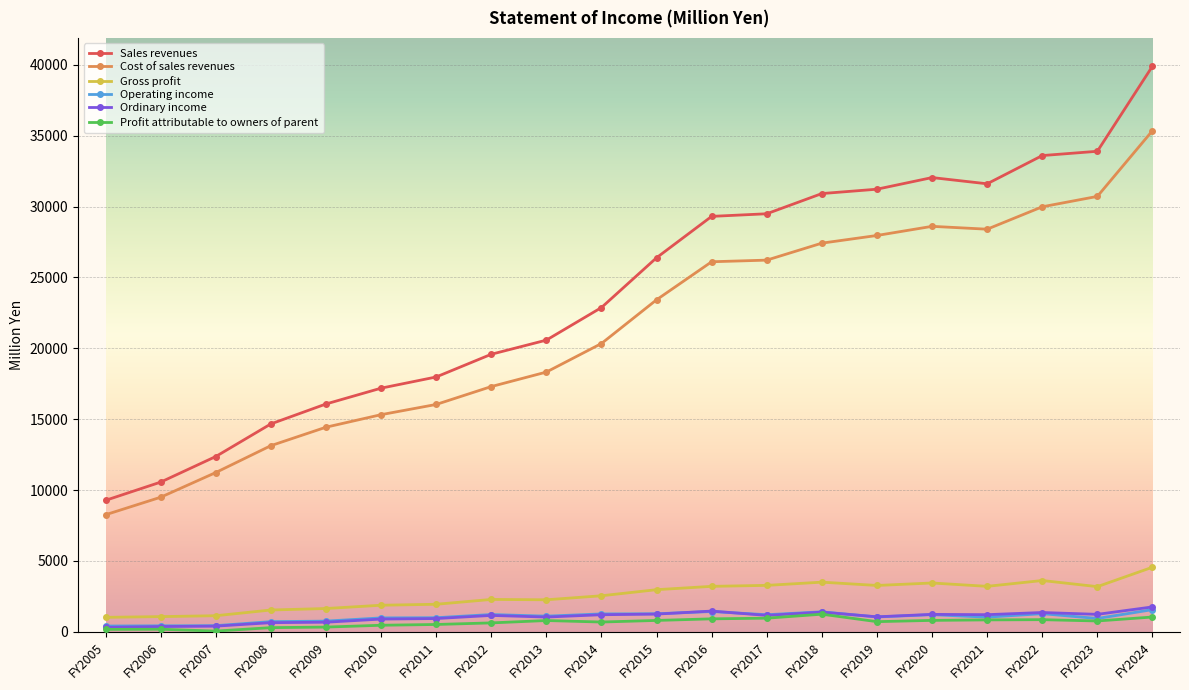

What is the maximum value for Sales revenues?

39900